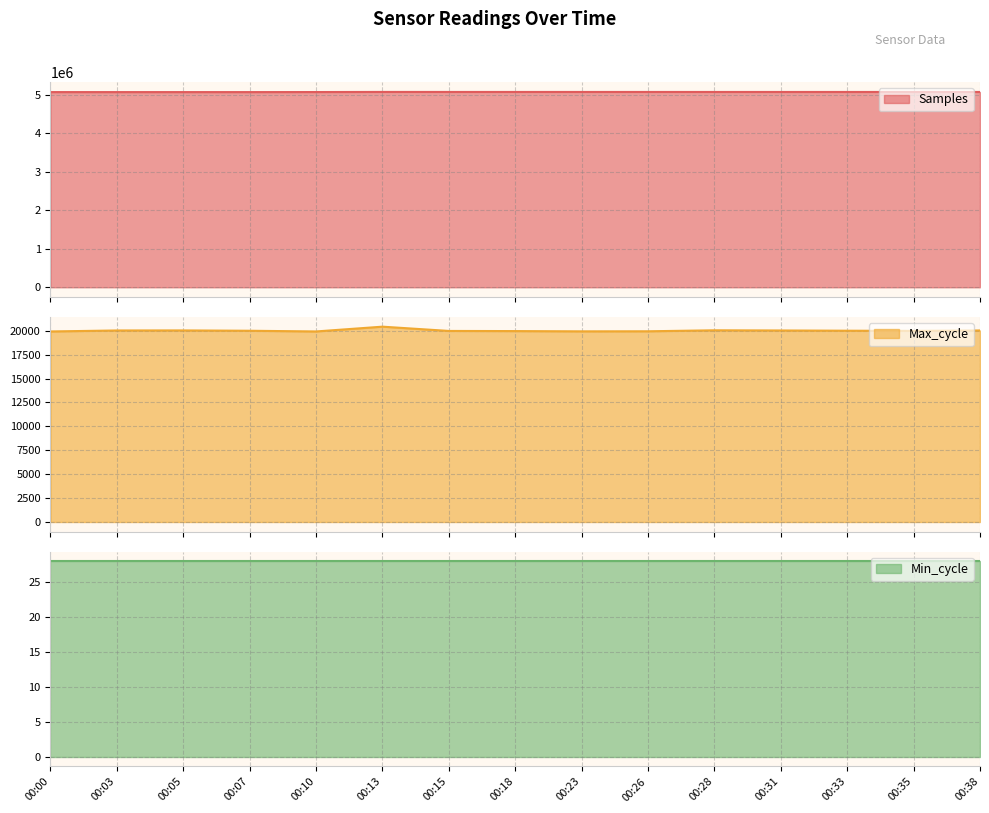

What is the difference between the maximum and second lowest values in the Samples series?

4177